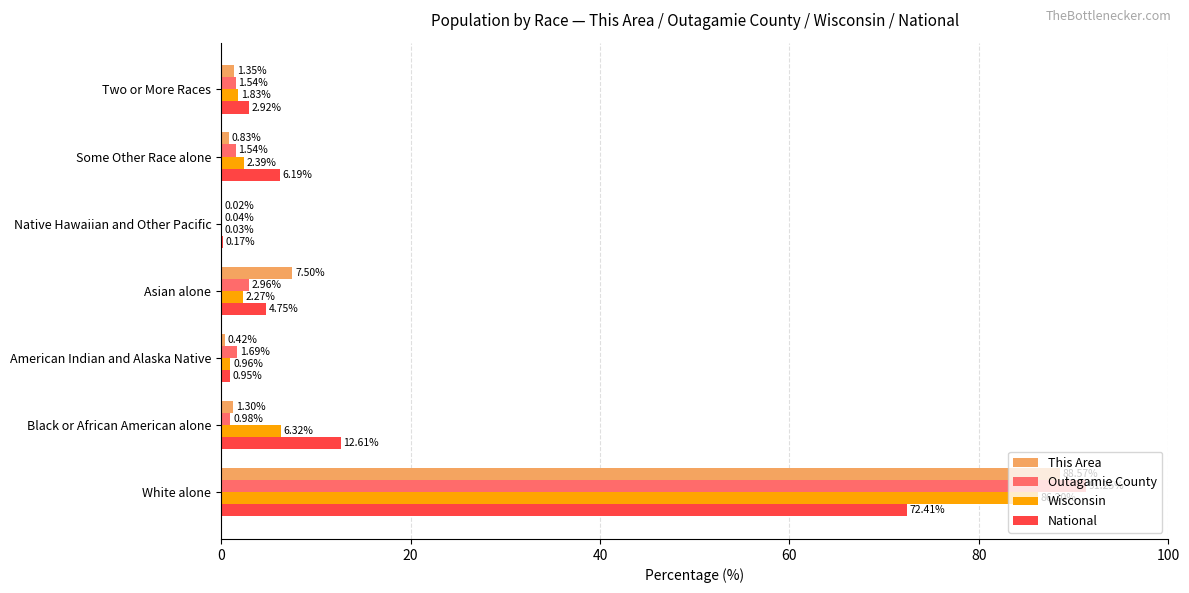

What is the sum of the Outagamie County values at Black or African American alone and Asian alone?

3.9